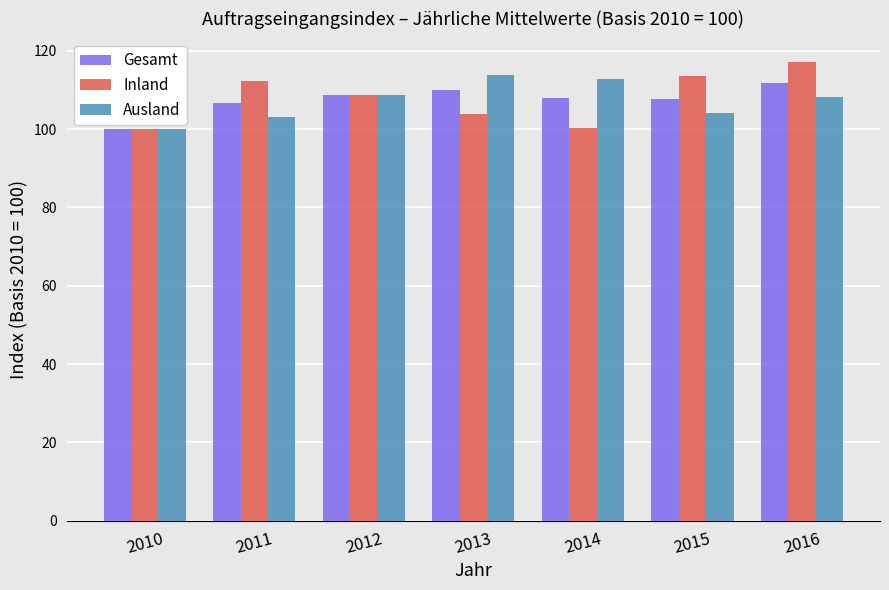

True or false: Gesamt has a value of 100.0 at 2010.

True